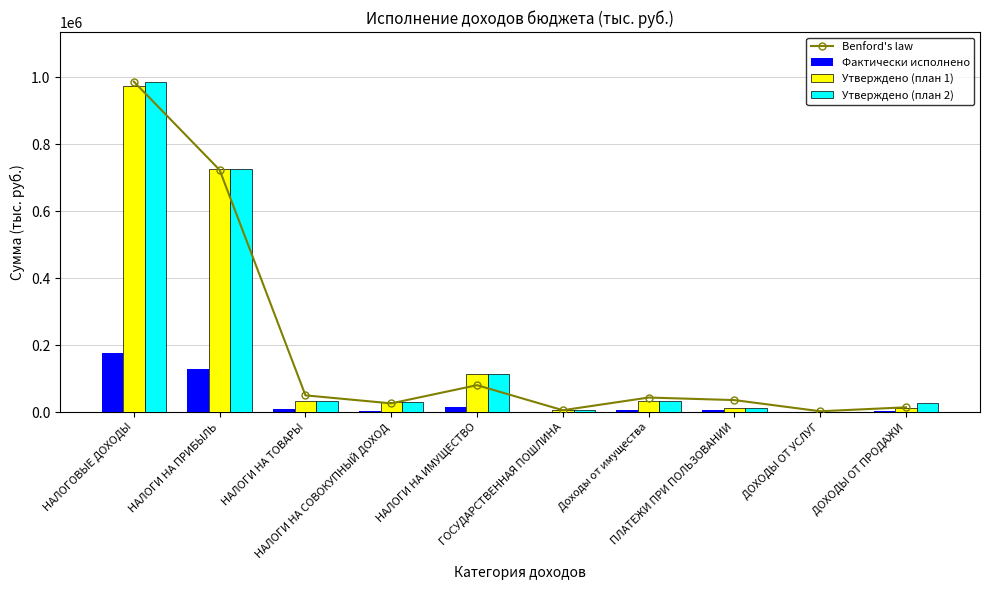

Reading left to right, extract all data points from this chart.

Benford's law: 987417.0	723516.4	50281.7	26320.6	80701.7	5841.1	43731.0	36144.4	2762.4	14559.6
Фактически исполнено: 177686.0	130197.0	9048.2	4736.4	14522.3	1051.1	7869.4	6504.2	497.1	2620.0
Утверждено (план 1): 973917.0	727482.0	33662.0	30105.0	113989.0	6572.0	34514.0	11857.0	1105.0	13102.0
Утверждено (план 2): 987417.0	727482.0	33662.0	30105.0	113989.0	6572.0	34514.0	11857.0	1105.0	26602.0